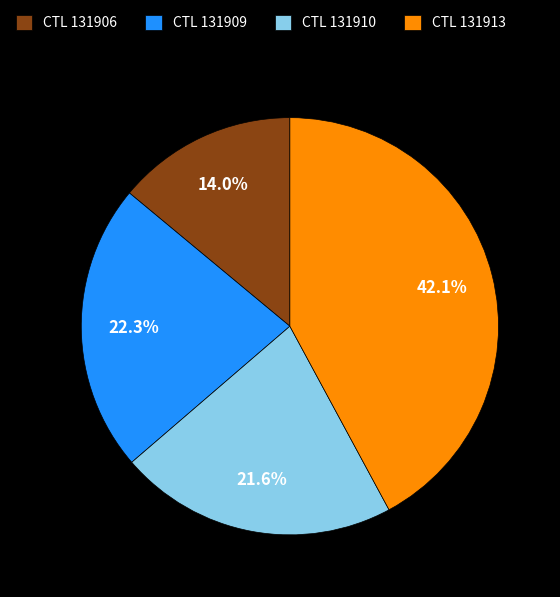

Which category has the biggest portion of the pie?

CTL 131913